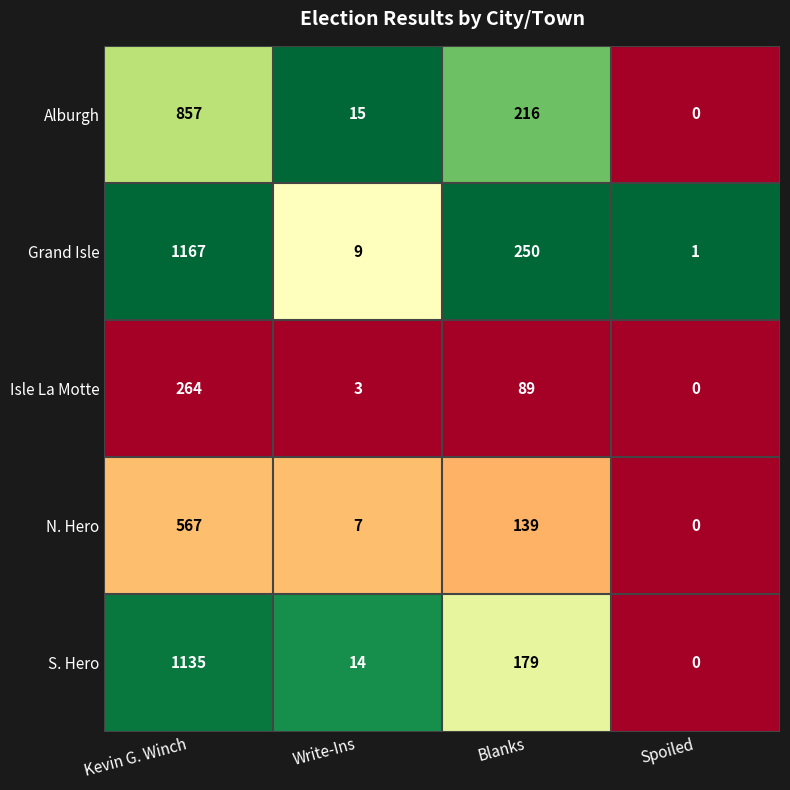

The S. Hero series shows 1135 at Kevin G. Winch. True or false?

True